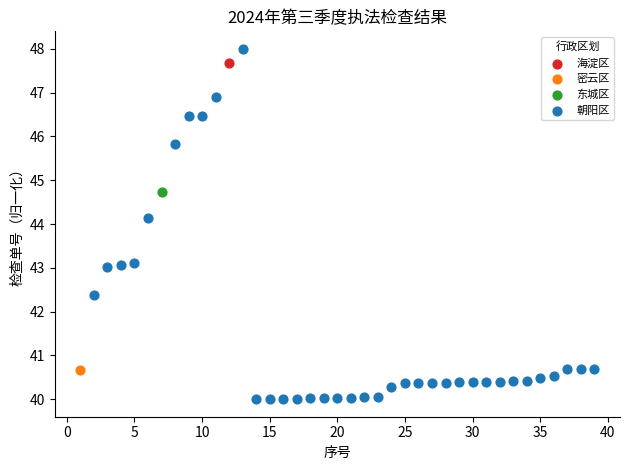

What are all the series names shown in the legend?

密云区, 东城区, 朝阳区, 海淀区